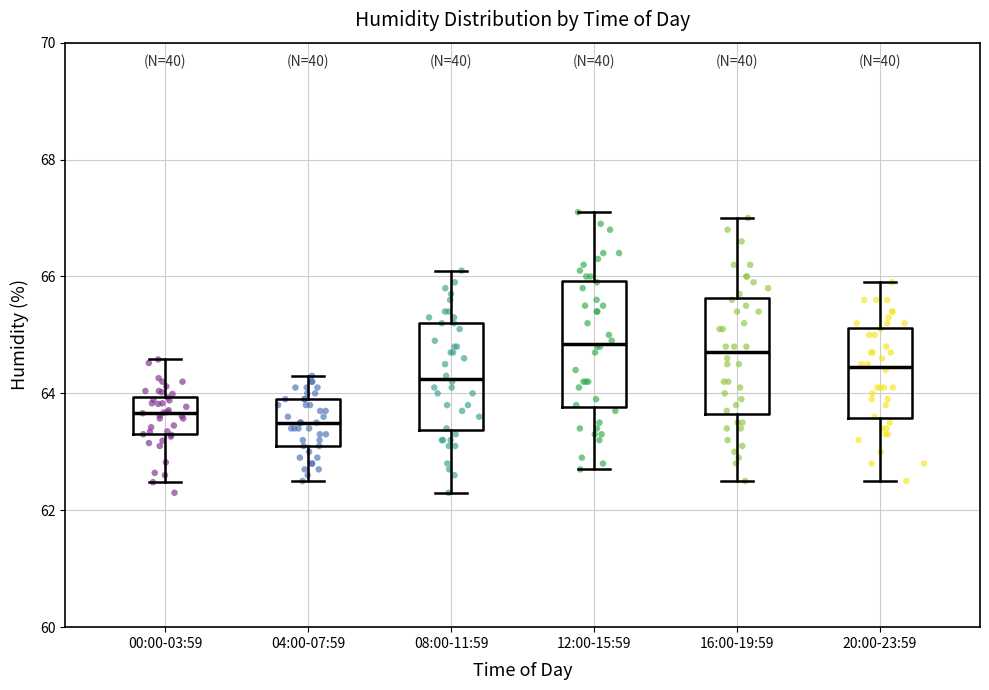

Reading left to right, read every box against the y-axis: the position of its median line, the range the box covers, and the ends of its whiskers. The values are not printed on the chart, so give them approximately, as read against the axis.

00:00-03:59: median 63.6, box 63.2 to 64.0, whiskers 62.4 to 64.6
04:00-07:59: median 63.6, box 63.2 to 64.0, whiskers 62.6 to 64.4
08:00-11:59: median 64.2, box 63.4 to 65.2, whiskers 62.4 to 66.2
12:00-15:59: median 64.8, box 63.8 to 66.0, whiskers 62.8 to 67.2
16:00-19:59: median 64.8, box 63.6 to 65.6, whiskers 62.6 to 67.0
20:00-23:59: median 64.4, box 63.6 to 65.2, whiskers 62.6 to 66.0